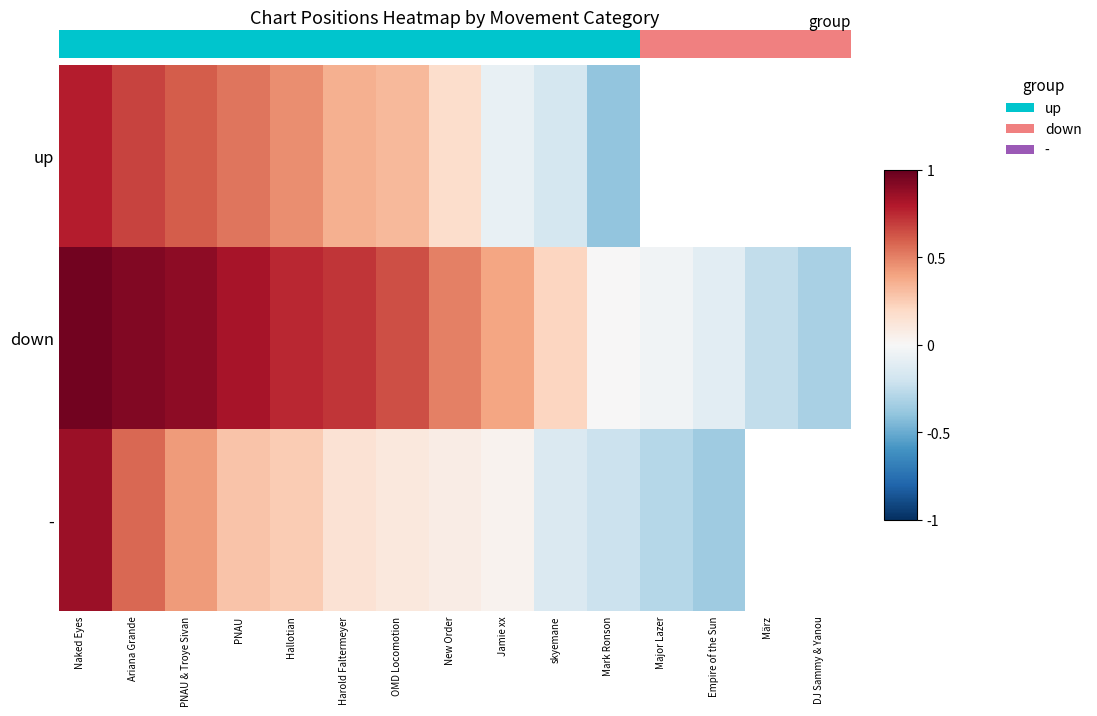

What is the difference between the maximum and minimum values in the - series?

1.2